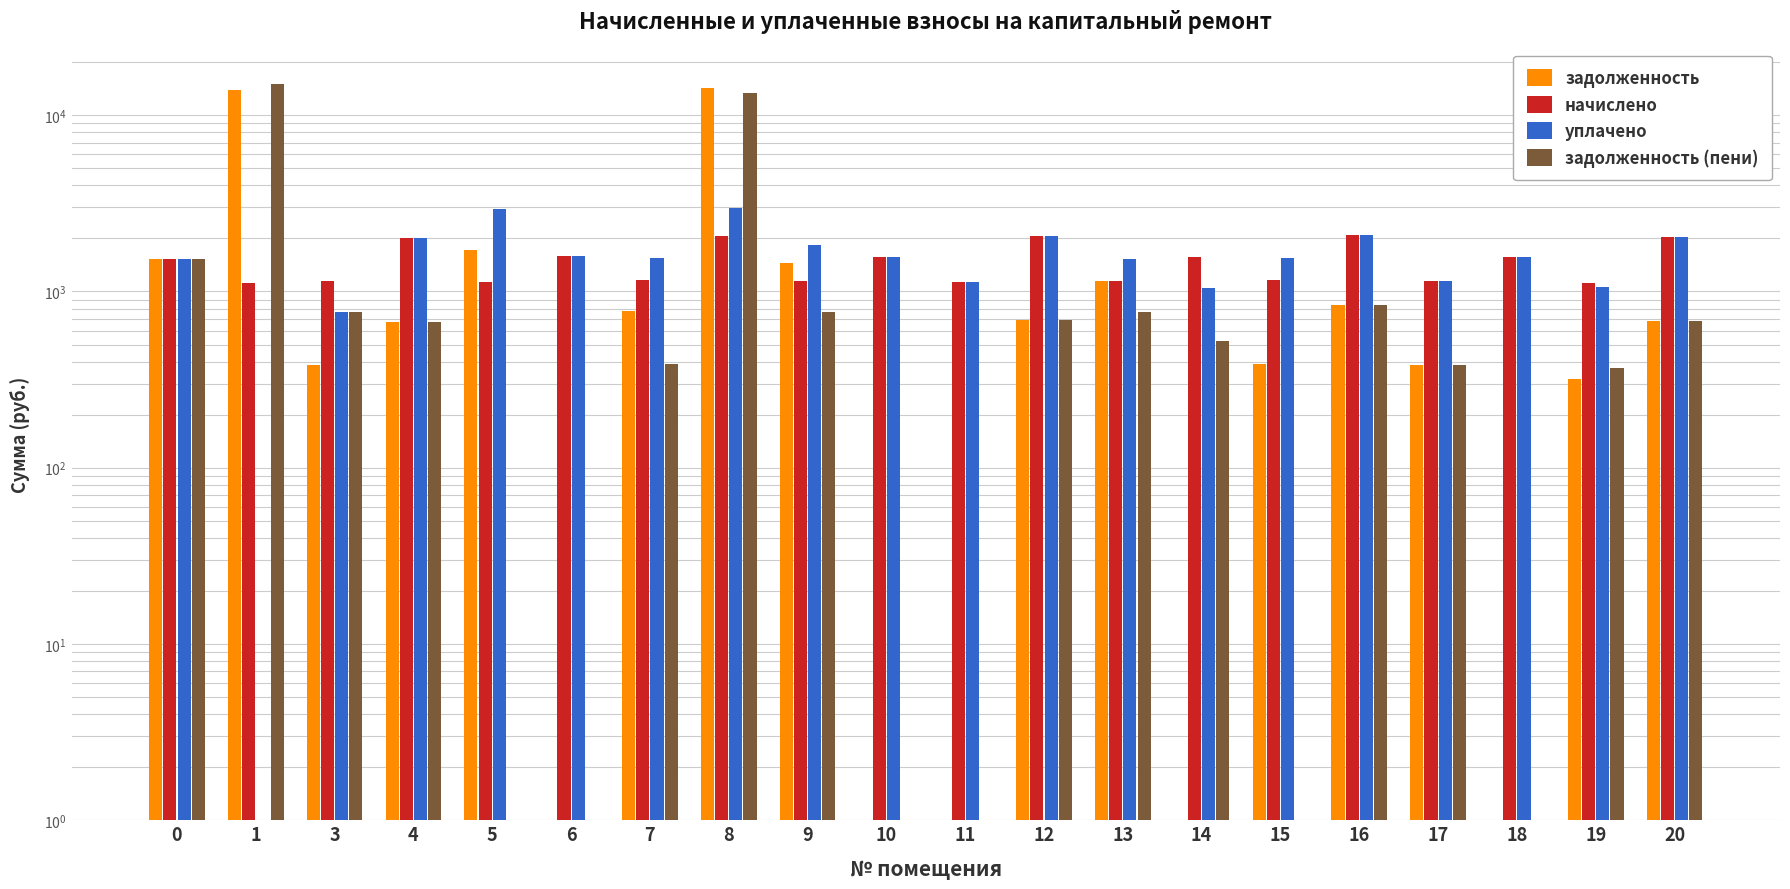

Is the value of начислено at 1 greater than the value of уплачено at 20?

No